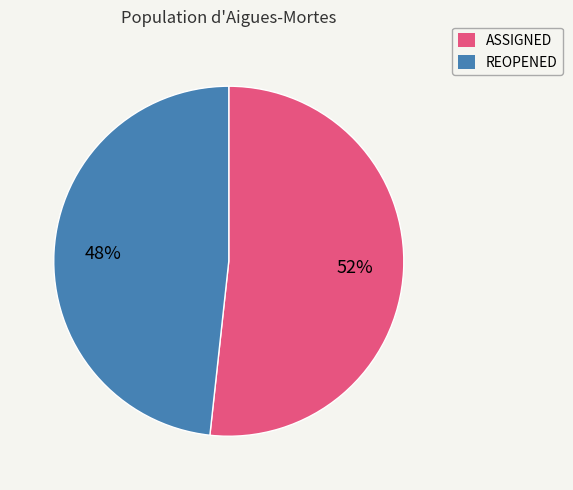

What is the largest slice in the pie chart?

ASSIGNED